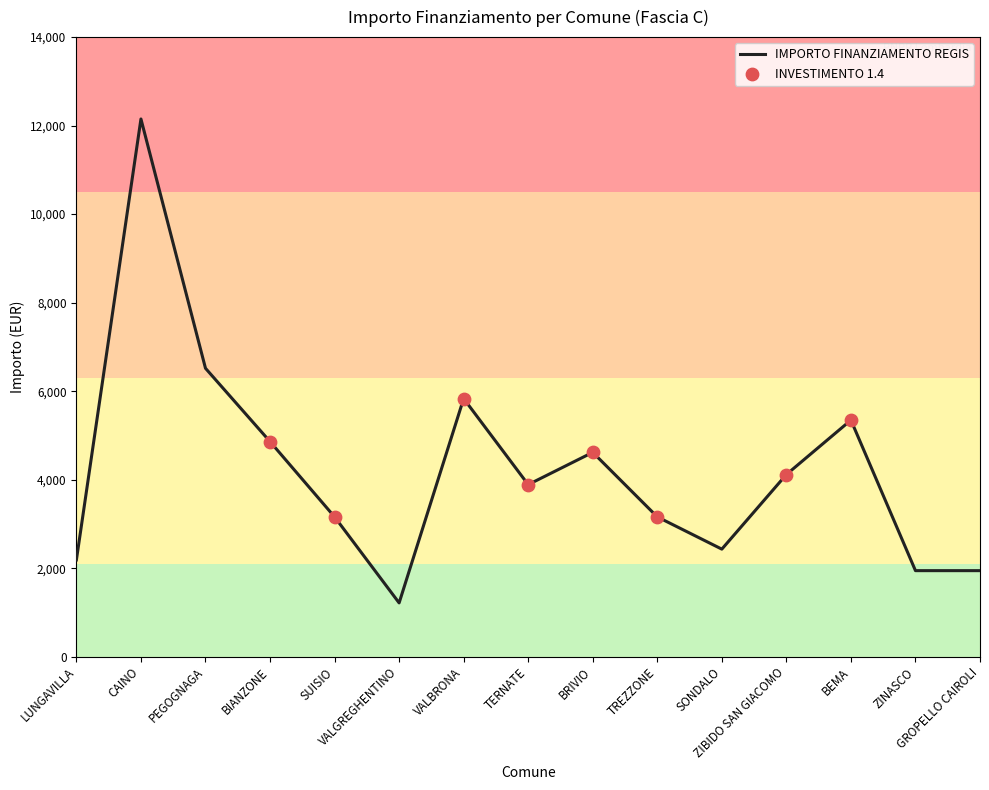

Between VALBRONA and TERNATE, which is larger?

VALBRONA